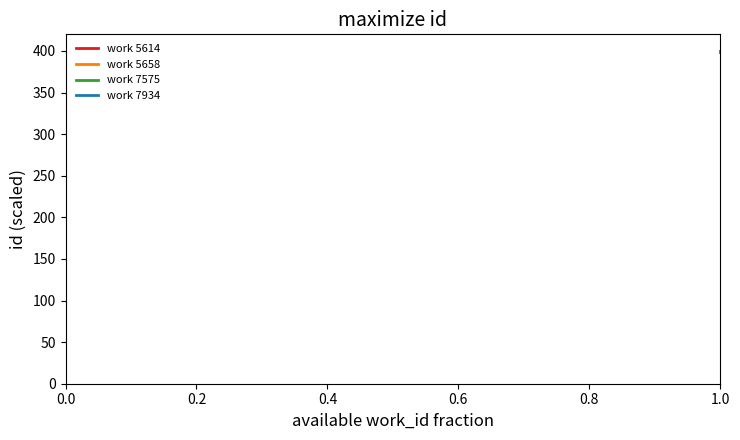

How many lines are shown in the chart?

1